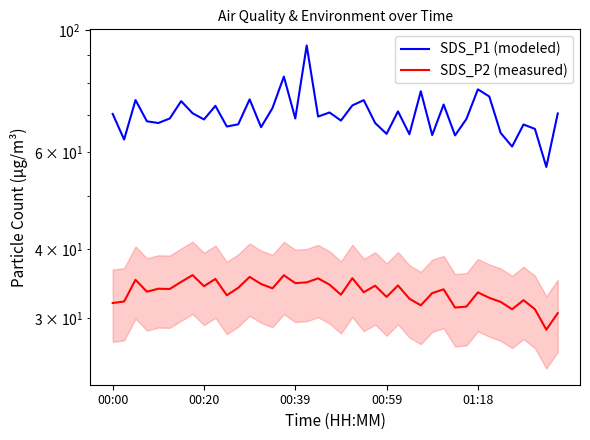

What is the label of the 39th point from the left?

38